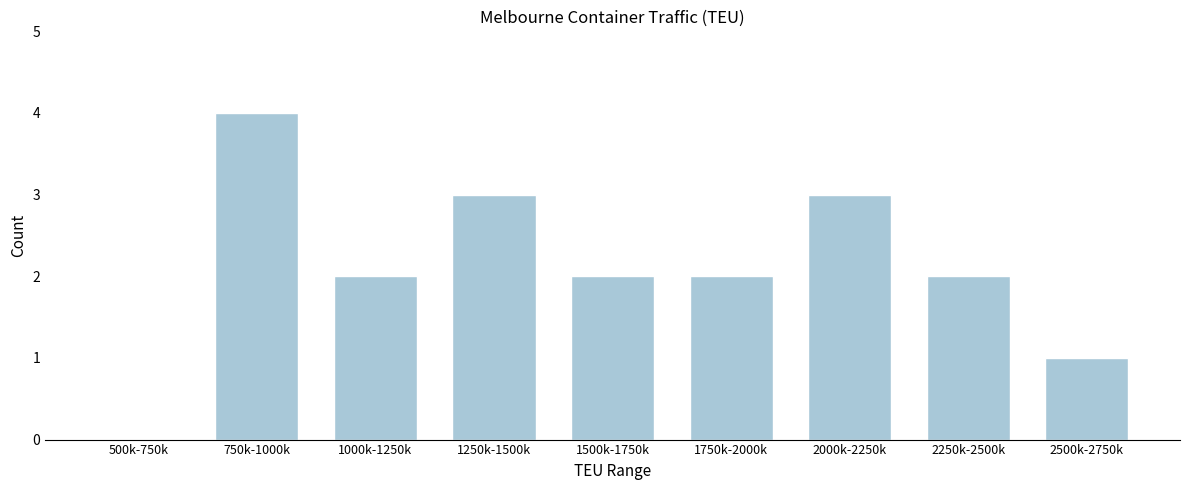

Reading left to right, extract all data points from this chart.

500k-750k=0	750k-1000k=4	1000k-1250k=2	1250k-1500k=3	1500k-1750k=2	1750k-2000k=2	2000k-2250k=3	2250k-2500k=2	2500k-2750k=1